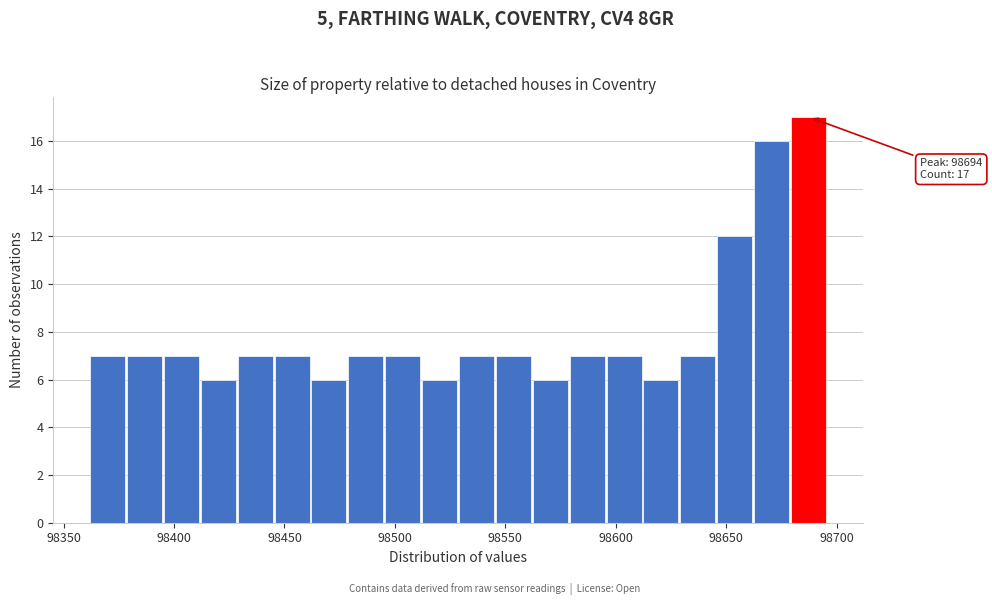

Read against the x-axis, roughly where is the centre of the tallest bar?

98685